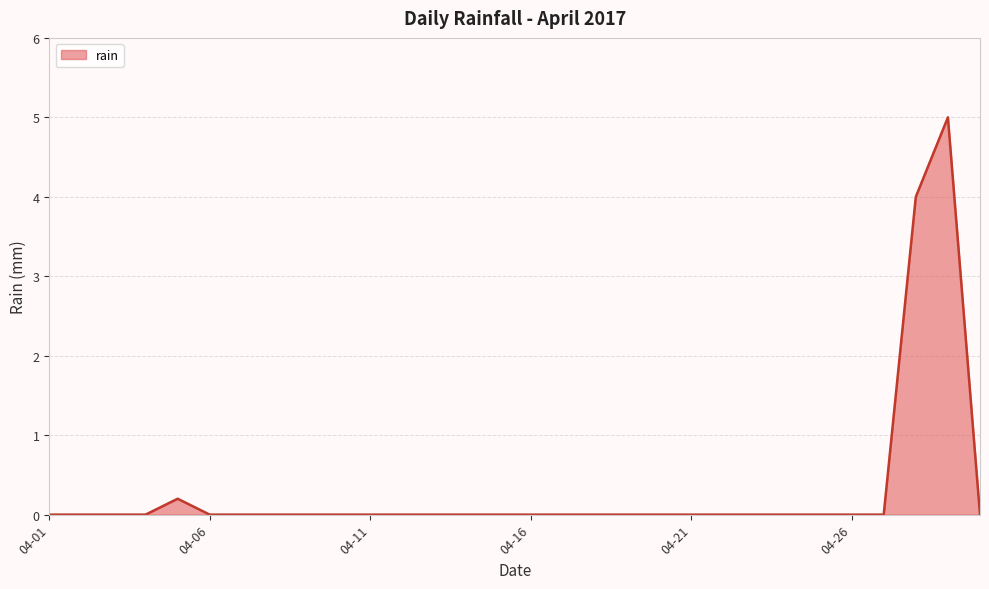

What is the difference between the maximum and minimum values?

5.0